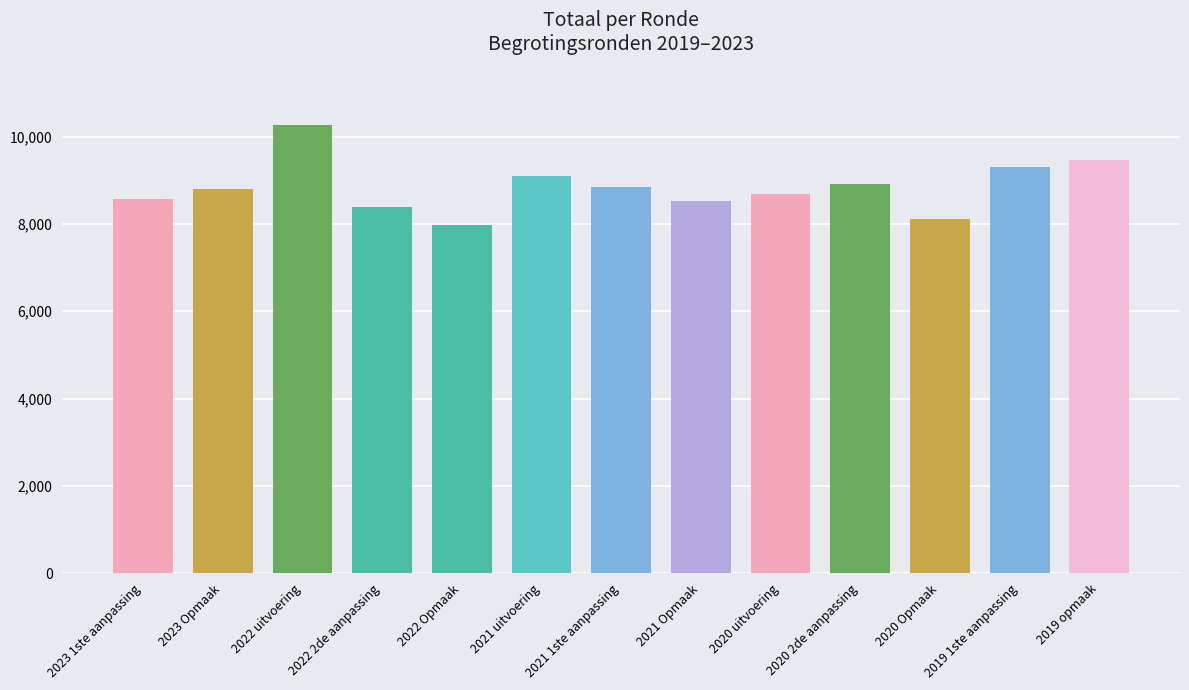

The chart shows a value of 8679 at 2020 uitvoering. True or false?

True